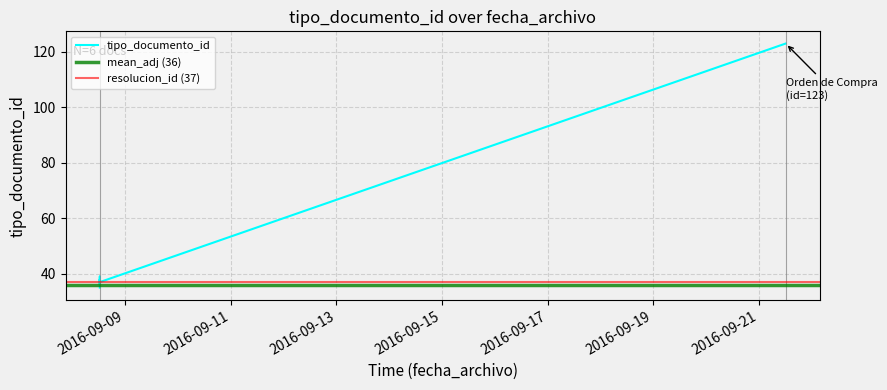

What is the difference between the maximum and minimum values?

88